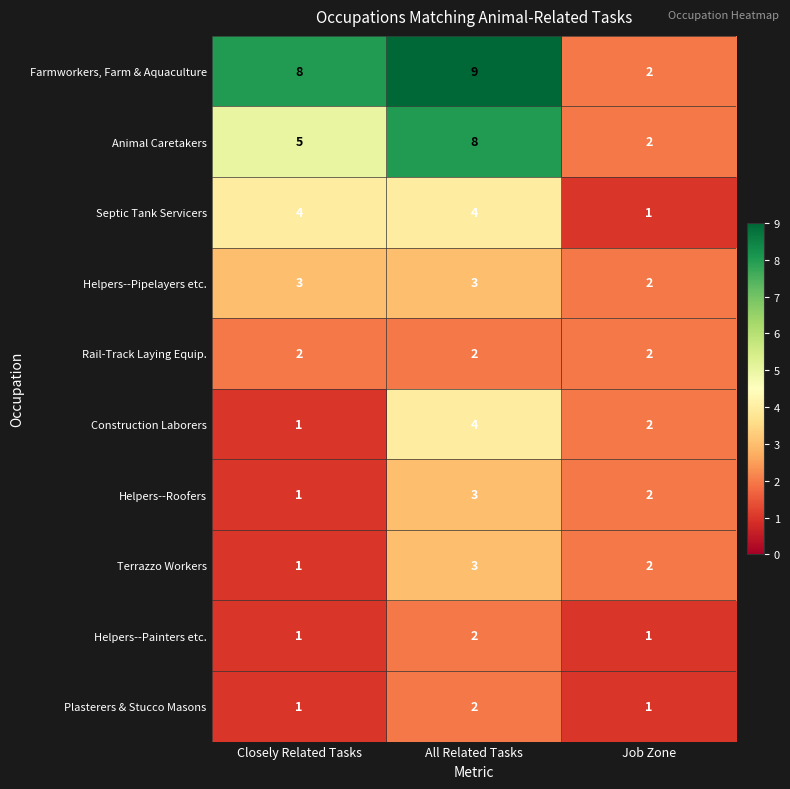

Is it true that Rail-Track Laying Equip. equals 2 at Closely Related Tasks?

True